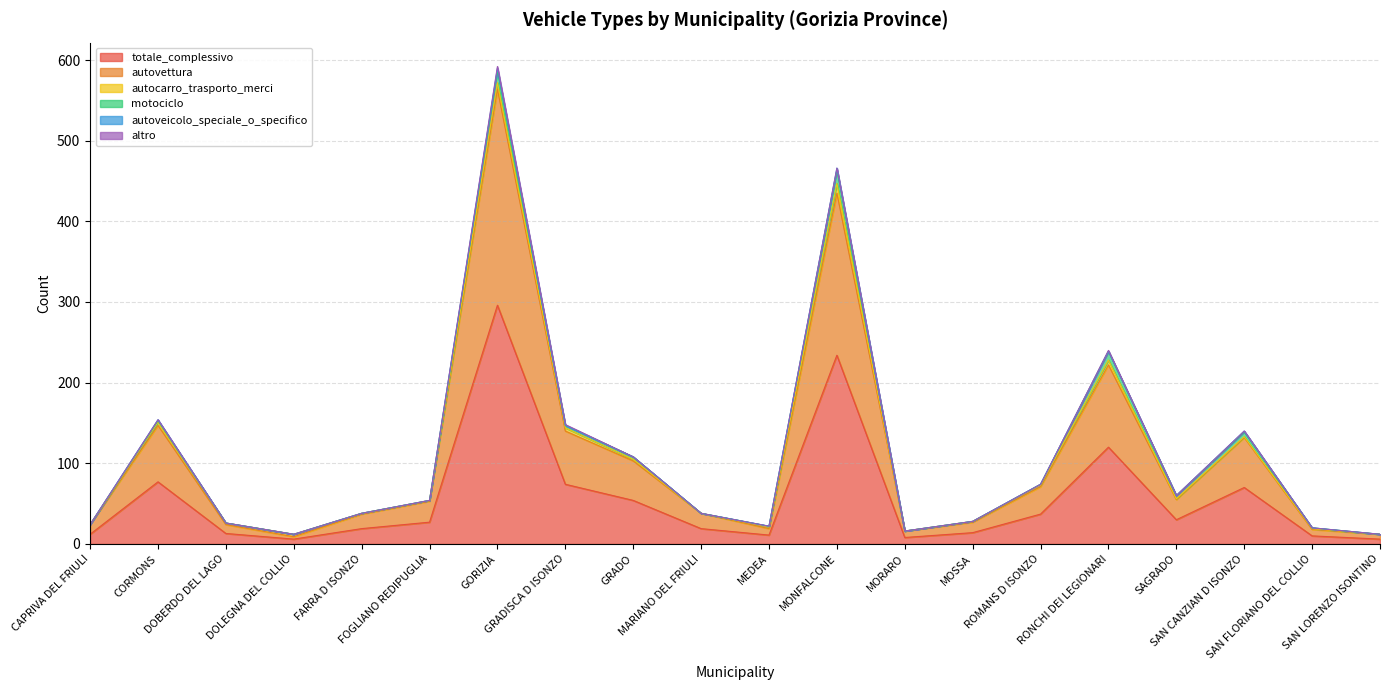

True or false: autocarro_trasporto_merci and autoveicolo_speciale_o_specifico intersect in this chart.

False